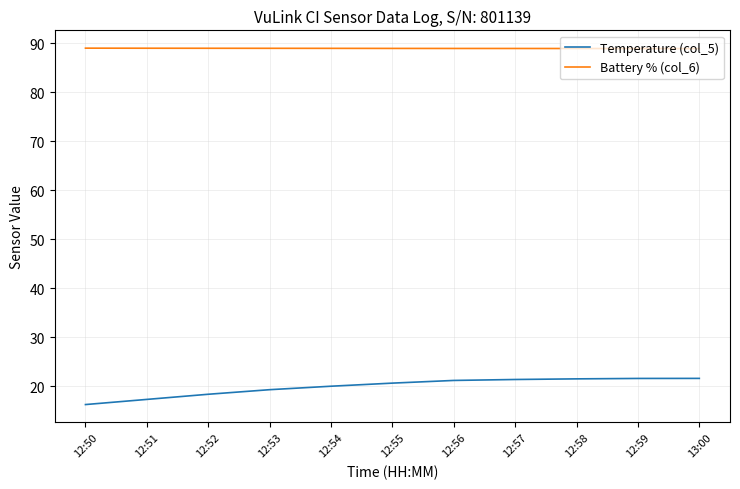

True or false: Temperature (col_5) and Battery % (col_6) cross at least once.

False